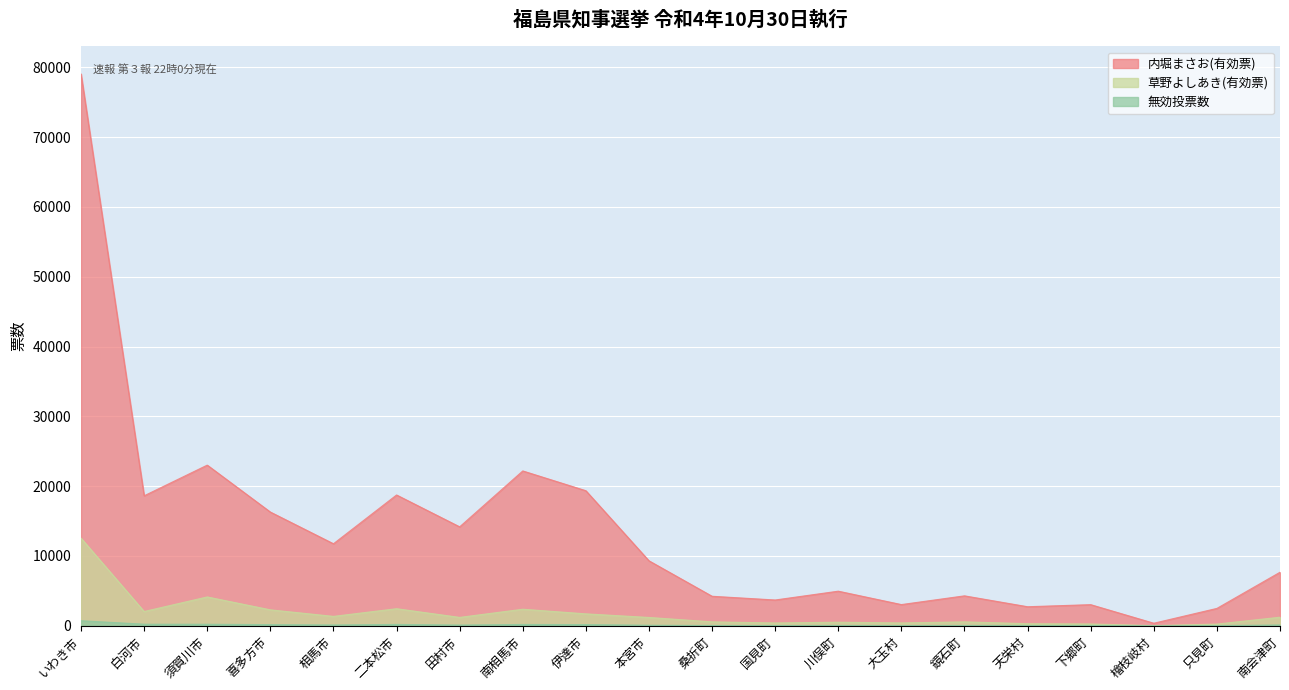

What is the lowest value of the 草野よしあき(有効票) series?

16